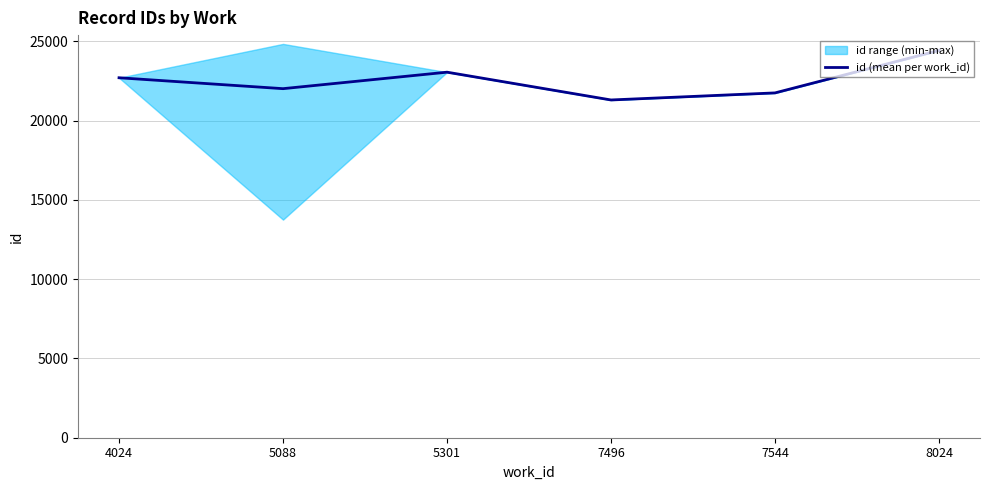

Where does the data first go above 22708?

5301